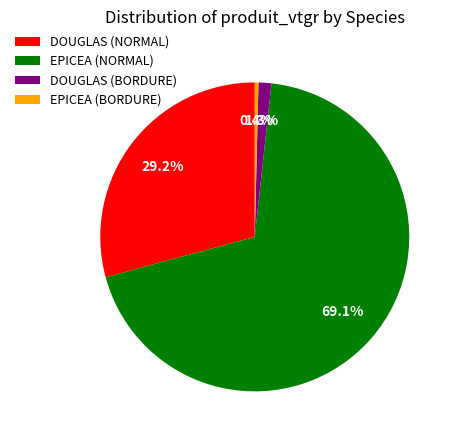

What is the smallest slice in the pie chart?

EPICEA (BORDURE)